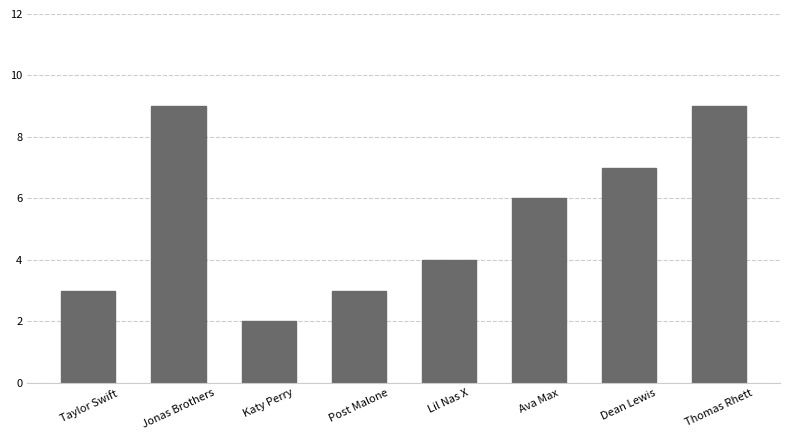

What value does the data have at Ava Max?

6